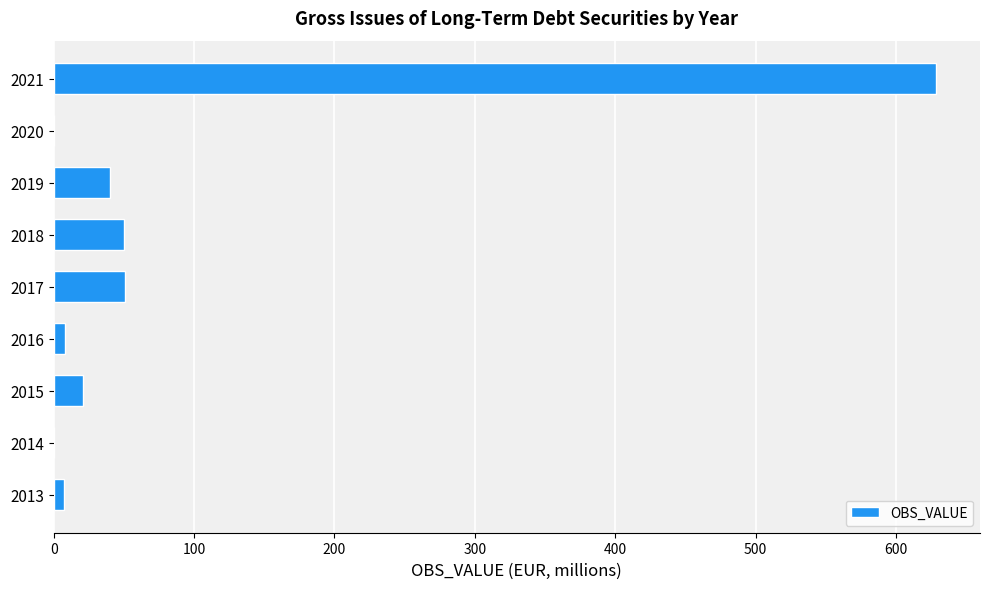

Count the number of values greater than 20.

5